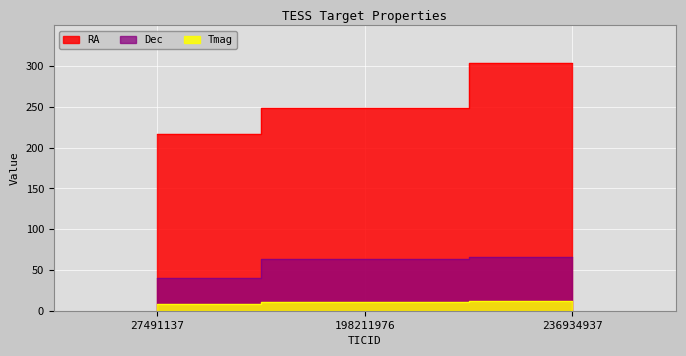

What is the difference between the Dec values at 236934937 and 198211976?

2.3